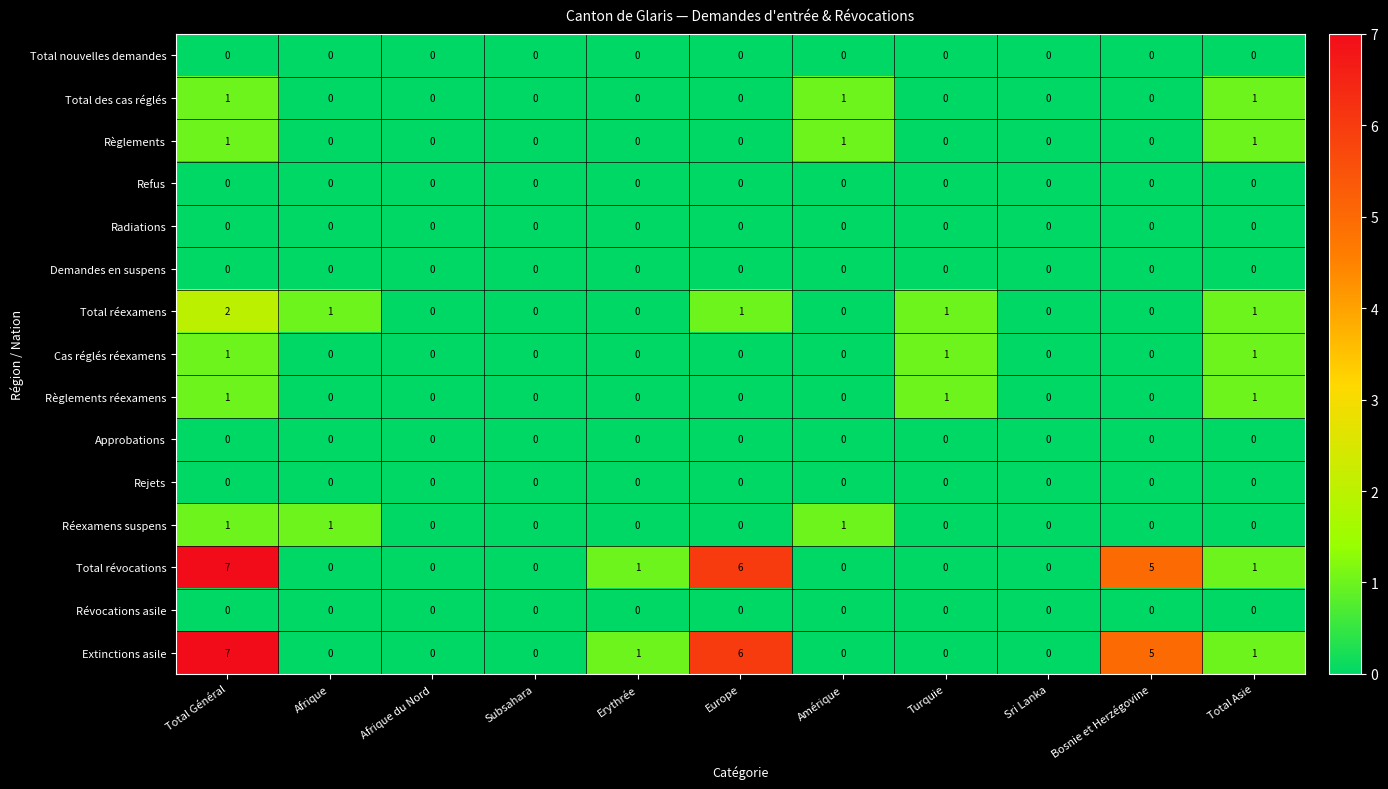

What is the sum of the Total révocations values at Turquie and Europe?

6